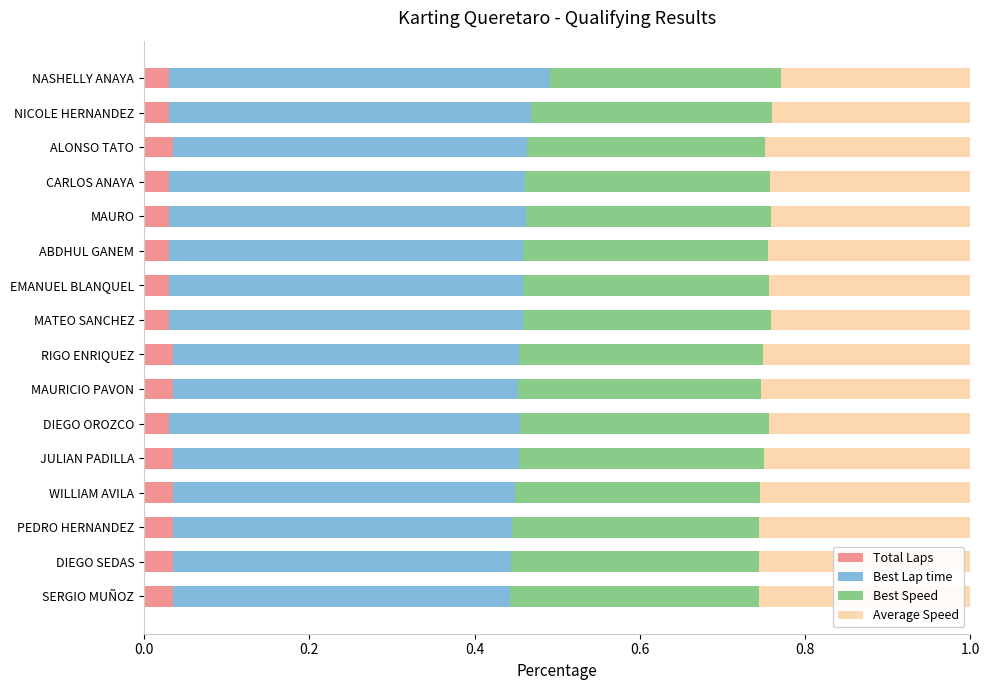

How many Total Laps values are between 0 and 1?

16